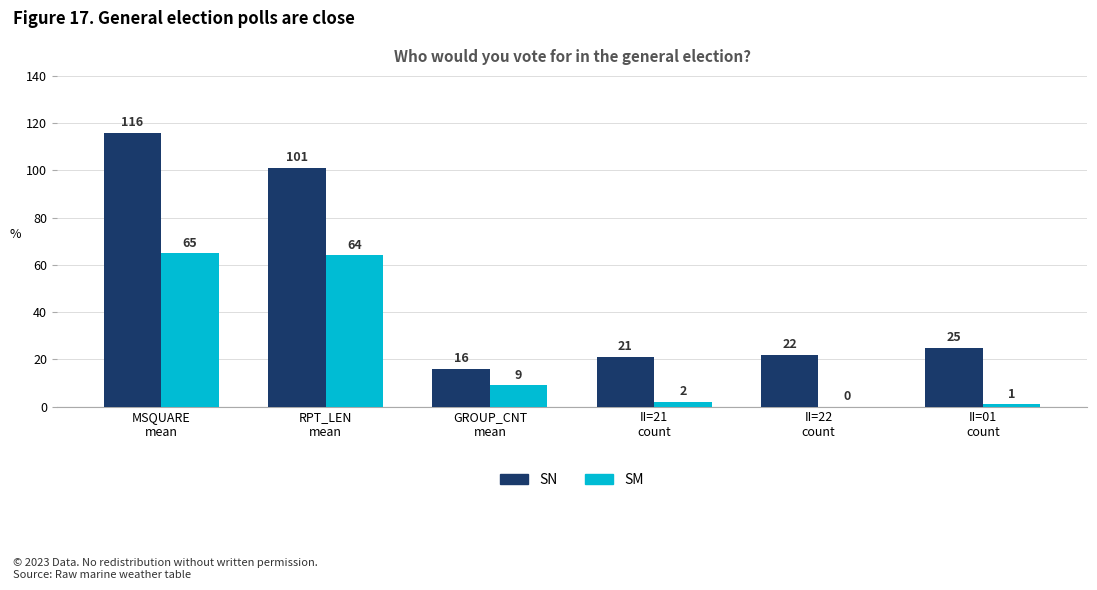

What is the sum of all SN values?

301